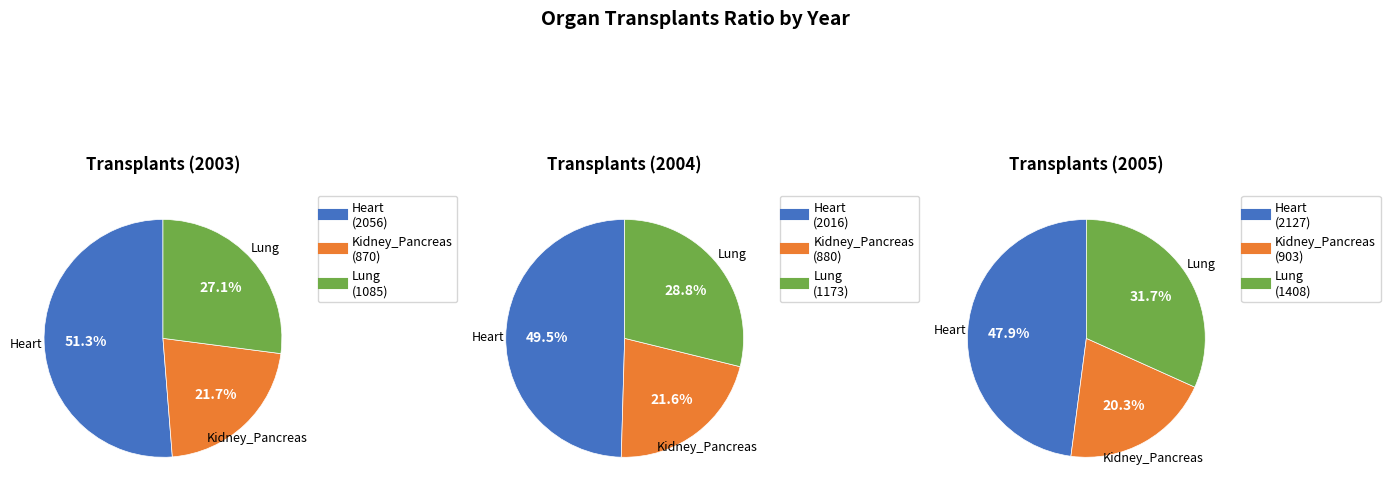

The 2005 slice represents 25% of the pie. True or false?

False